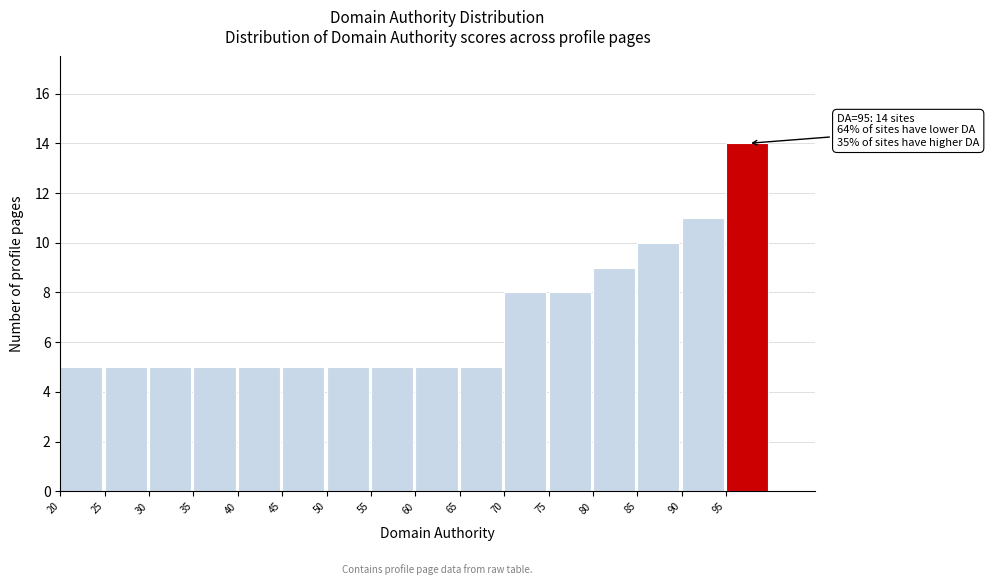

Over which range of the x-axis is the bar tallest?

95 to 100